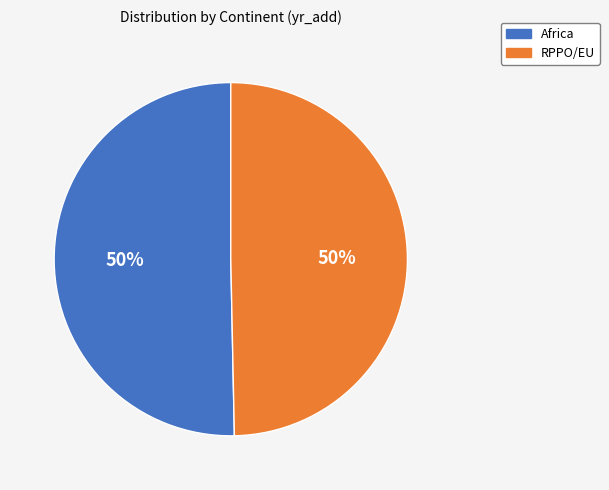

To the nearest percent, what portion does RPPO/EU represent?

50%